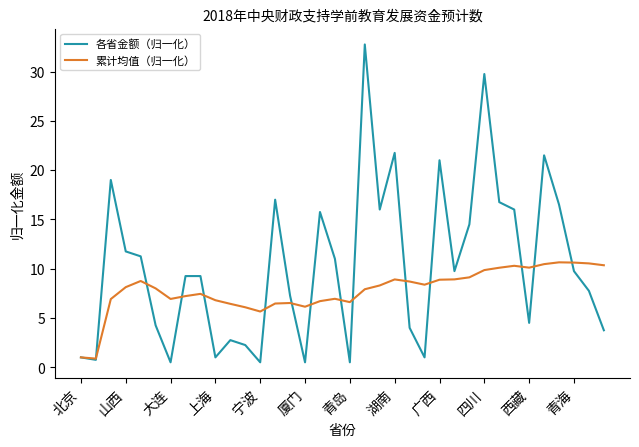

What is the highest value of the 各省金额（归一化） series?

32.8